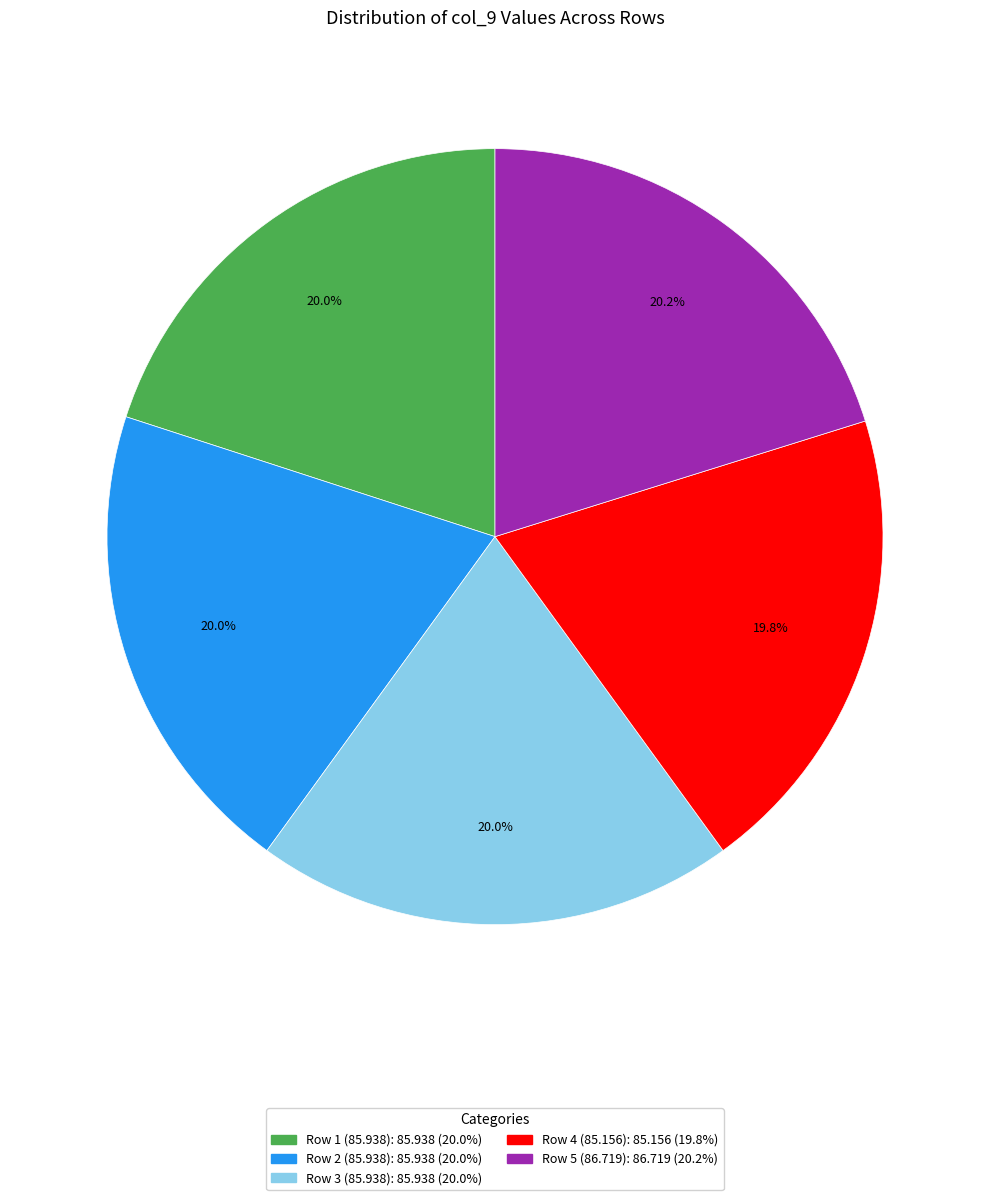

What percentage is NOT represented by Row 3 (85.938)?

80.0%